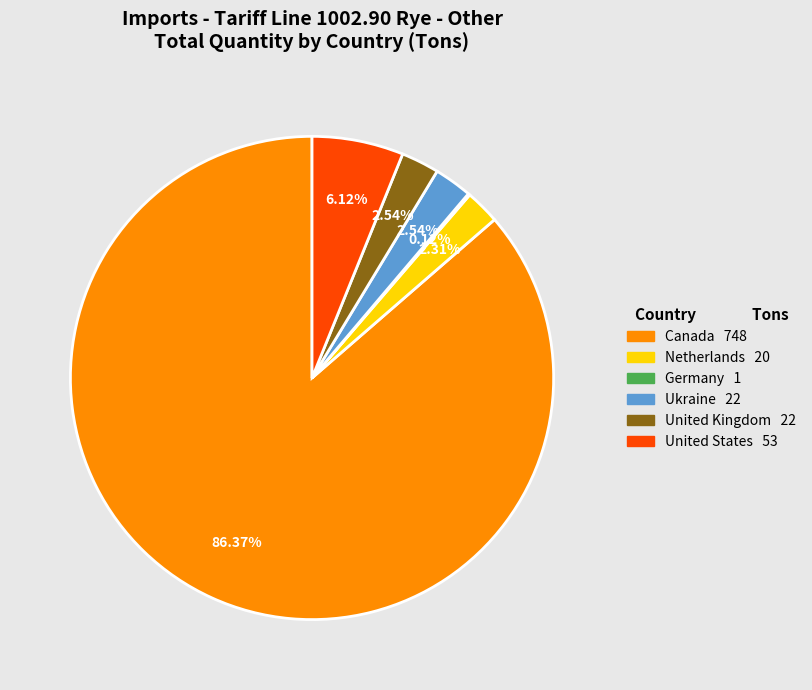

Is there any slice that represents more than half of the pie?

Yes